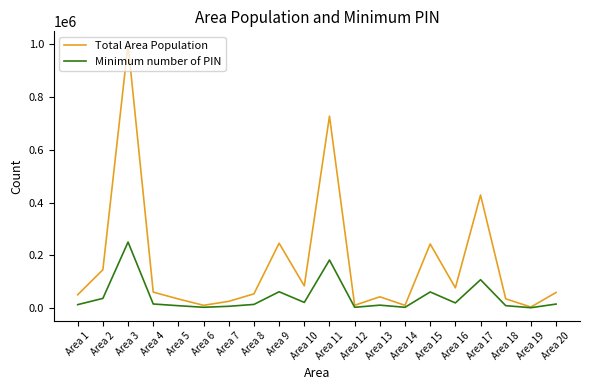

The value of Minimum number of PIN at Area 17 is 107139.5. True or false?

True